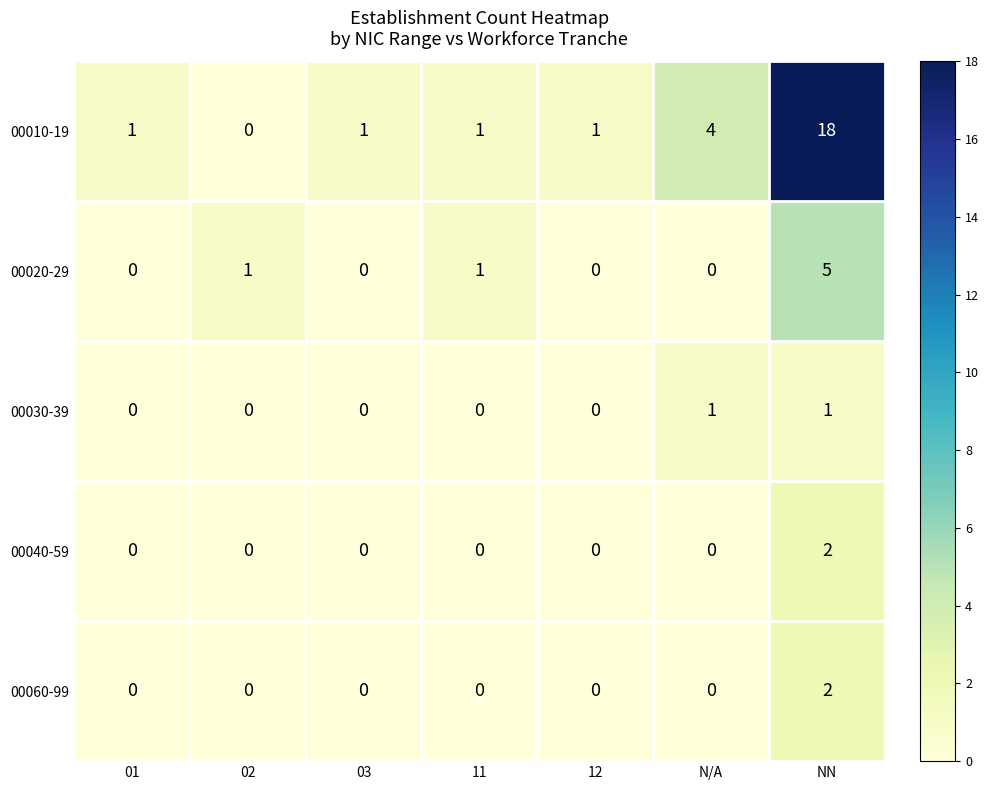

What is the highest value of the 00010-19 series?

18